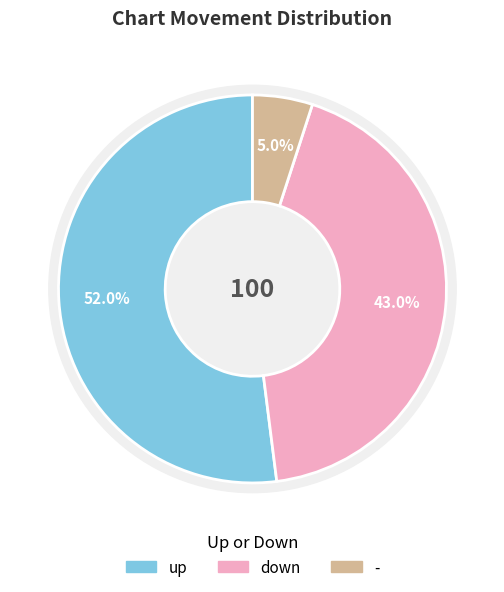

What is the ratio of the value at - to the value at up?

0.1